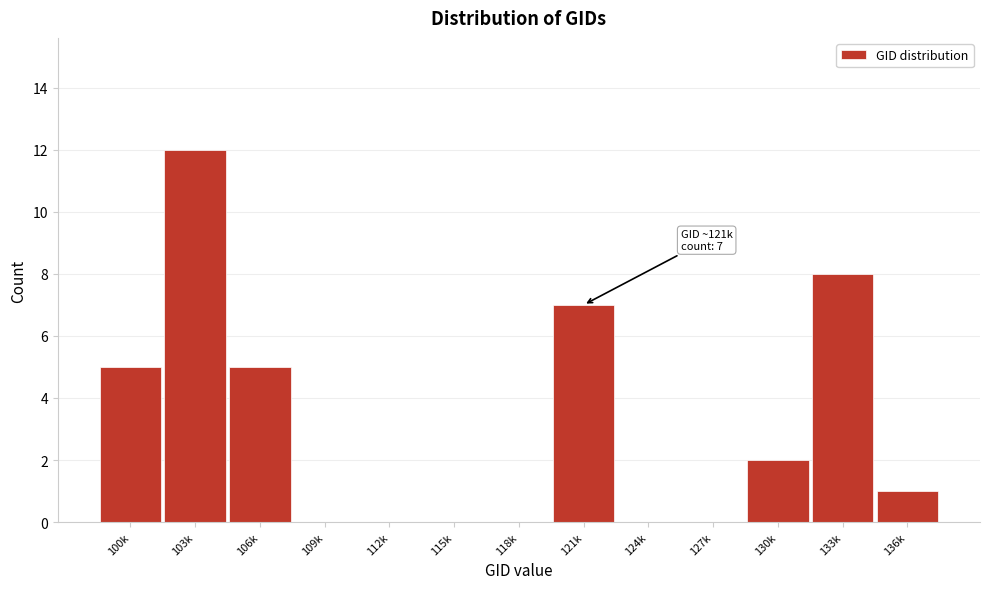

Reading left to right, transcribe all the data shown in this chart.

100k=5	103k=12	106k=5	109k=0	112k=0	115k=0	118k=0	121k=7	124k=0	127k=0	130k=2	133k=8	136k=1